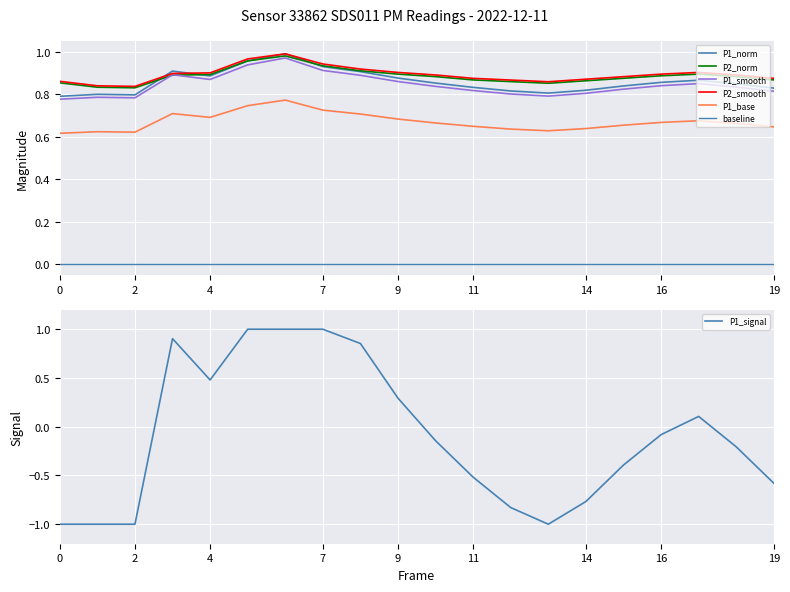

What is the difference between the second highest and second lowest values in the P2 series?

0.1